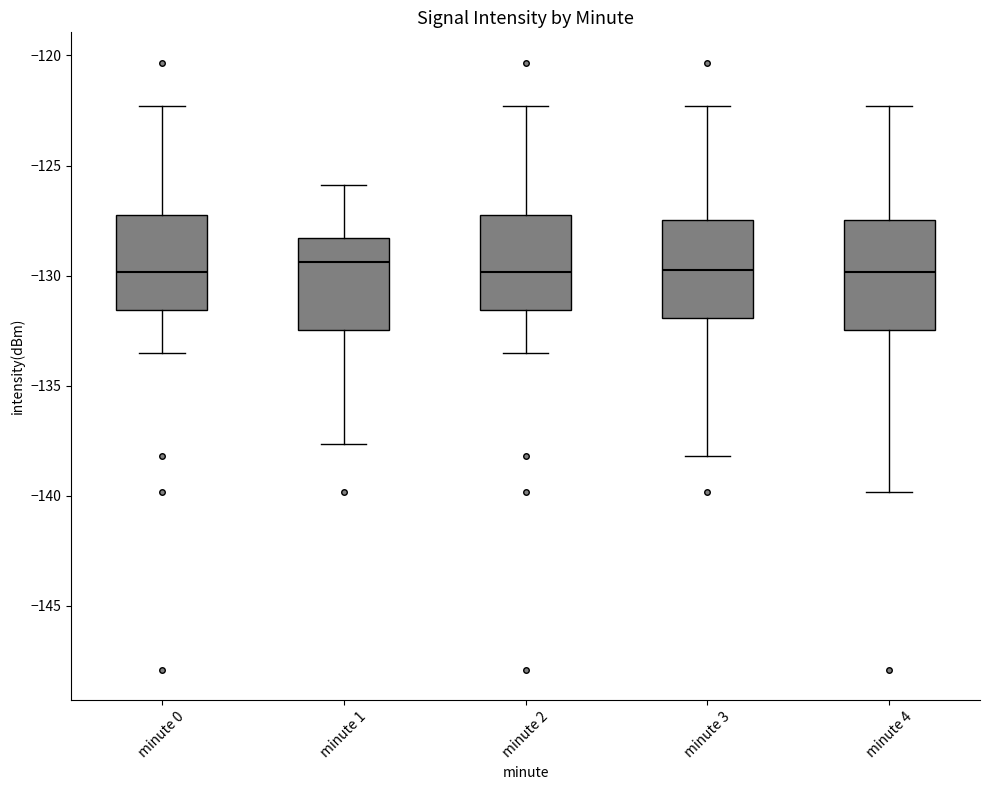

Reading left to right, transcribe this box plot: for each box, give where its median line is, the range the box spans, and where its two whiskers end, as read against the y-axis. The values are not printed on the chart, so give them approximately, as read against the axis.

minute 0: median -130.0, box -131.5 to -127.5, whiskers -133.5 to -122.5
minute 1: median -129.5, box -132.5 to -128.5, whiskers -137.5 to -126.0
minute 2: median -130.0, box -131.5 to -127.5, whiskers -133.5 to -122.5
minute 3: median -129.5, box -132.0 to -127.5, whiskers -138.0 to -122.5
minute 4: median -130.0, box -132.5 to -127.5, whiskers -140.0 to -122.5